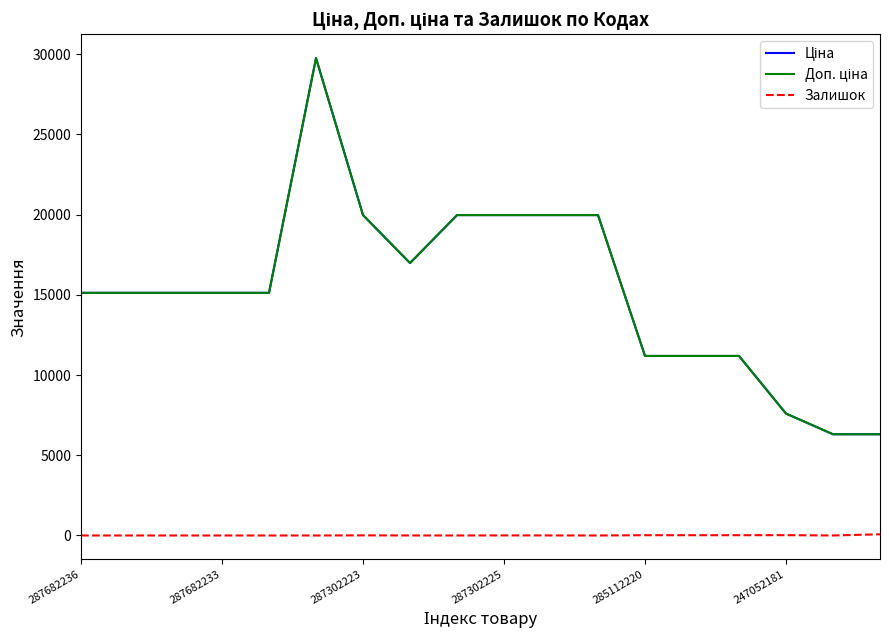

How many interior local valleys does the Доп. ціна series have?

1